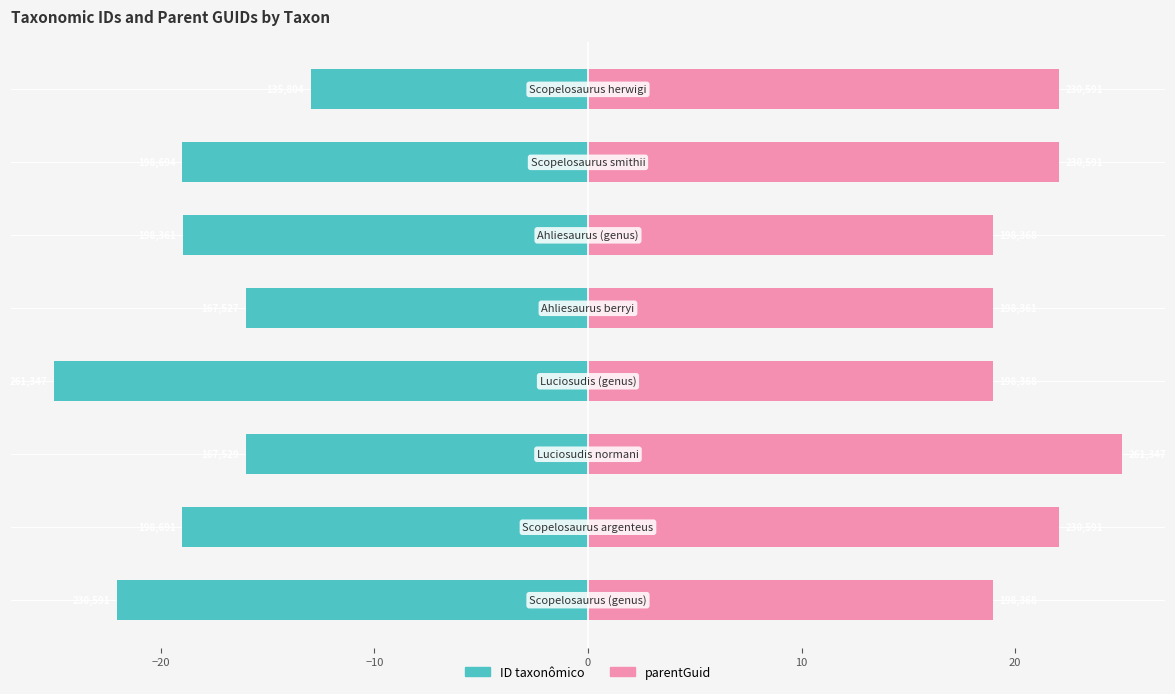

What is the sum of all ID taxonômico values?

-149.1